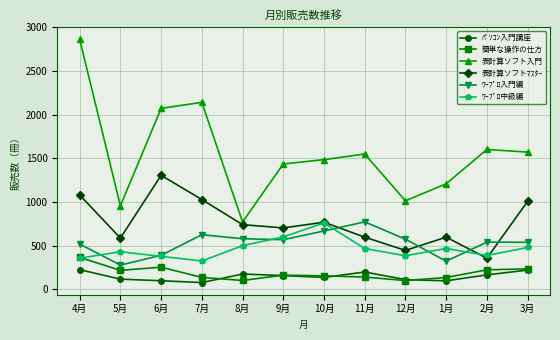

True or false: 表計算ソフトﾏｽﾀｰ has a value of 541 at 2月.

False